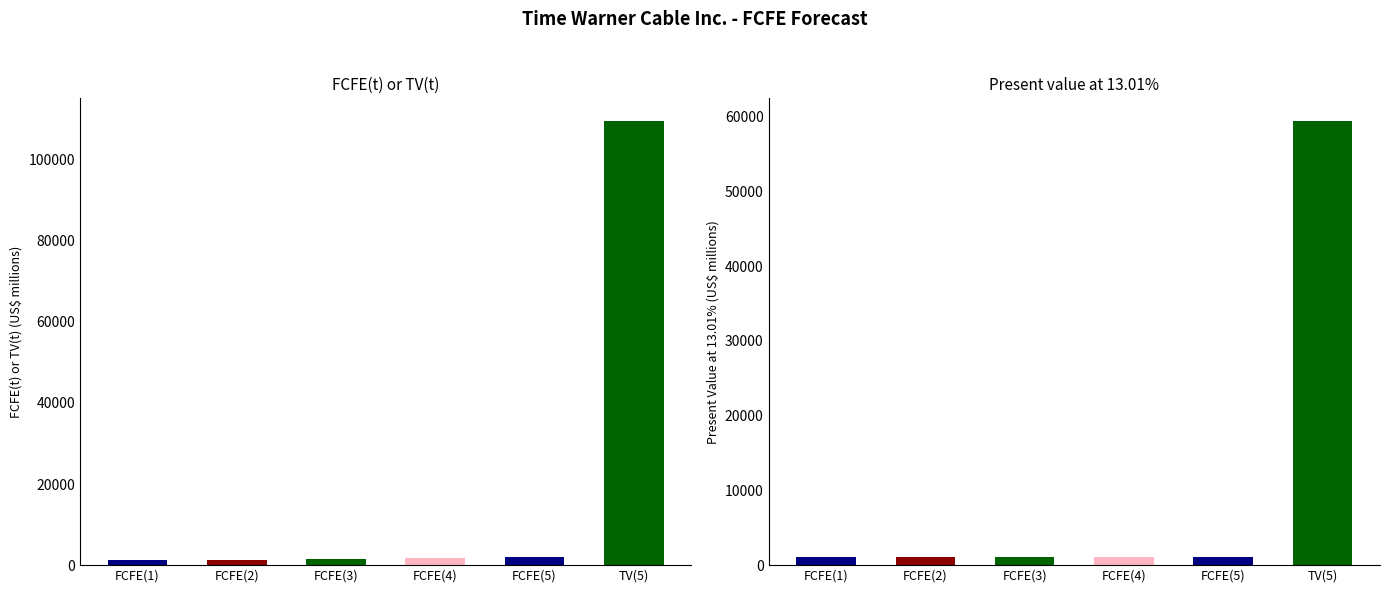

Count the number of data series in this chart.

2